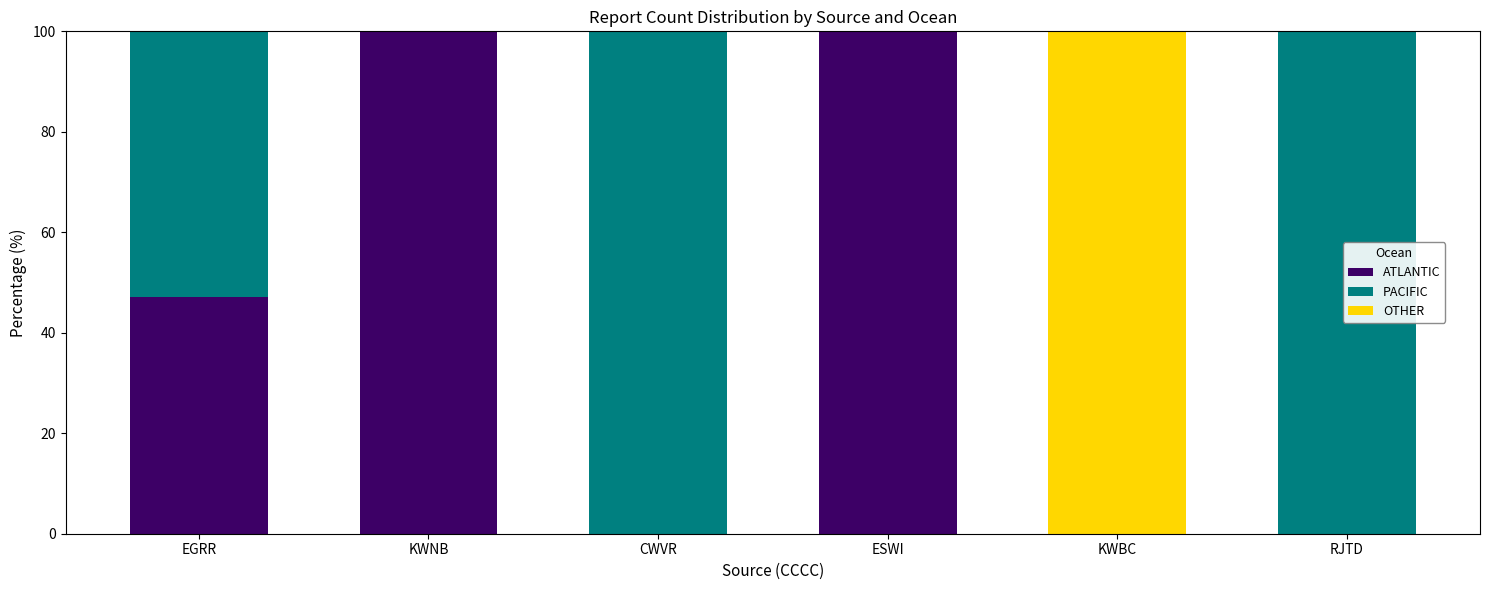

What are all the series names shown in the legend?

ATLANTIC, PACIFIC, OTHER